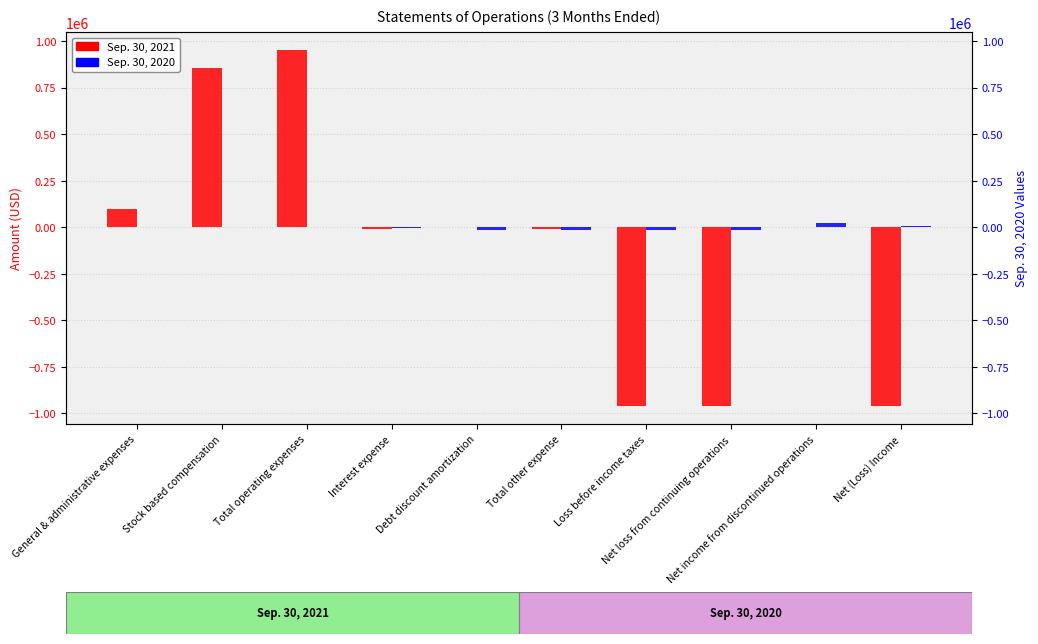

What is the sum of the Sep. 30, 2021 values at Net (Loss) Income and Interest expense?

-969614